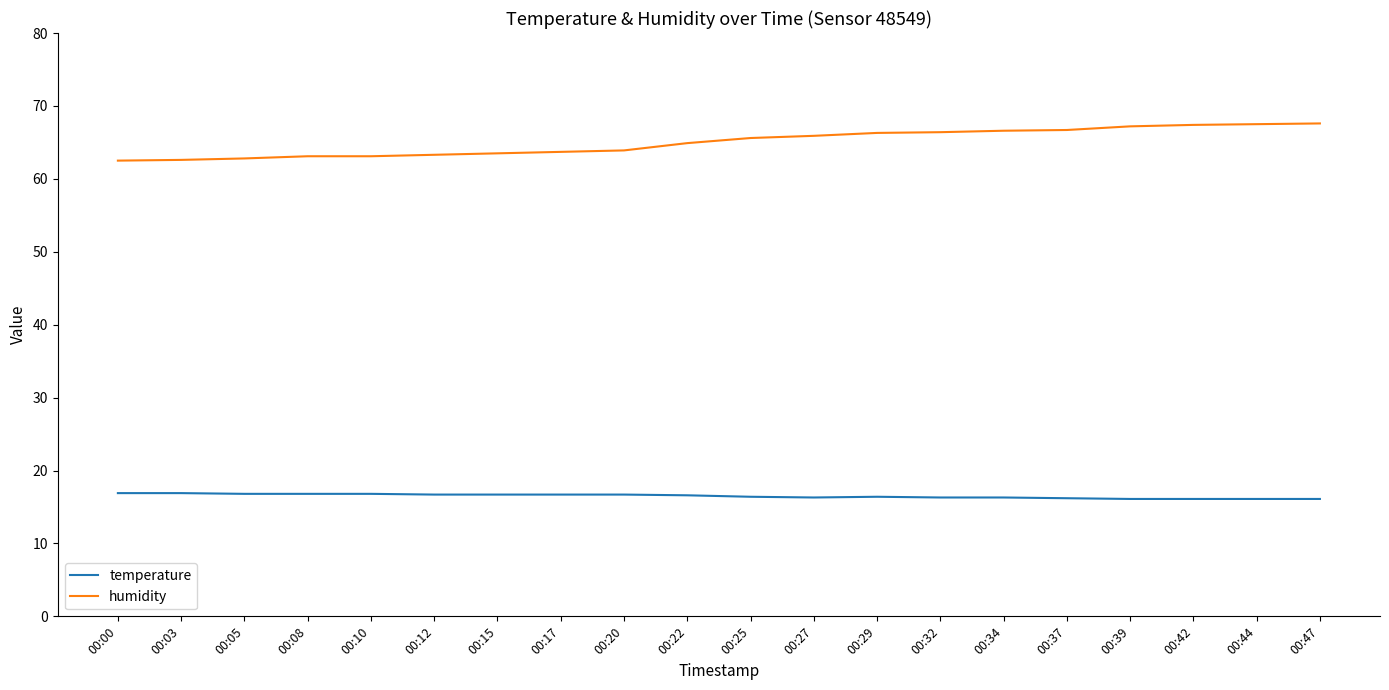

List the series in order of their overall mean, lowest first.

temperature, humidity